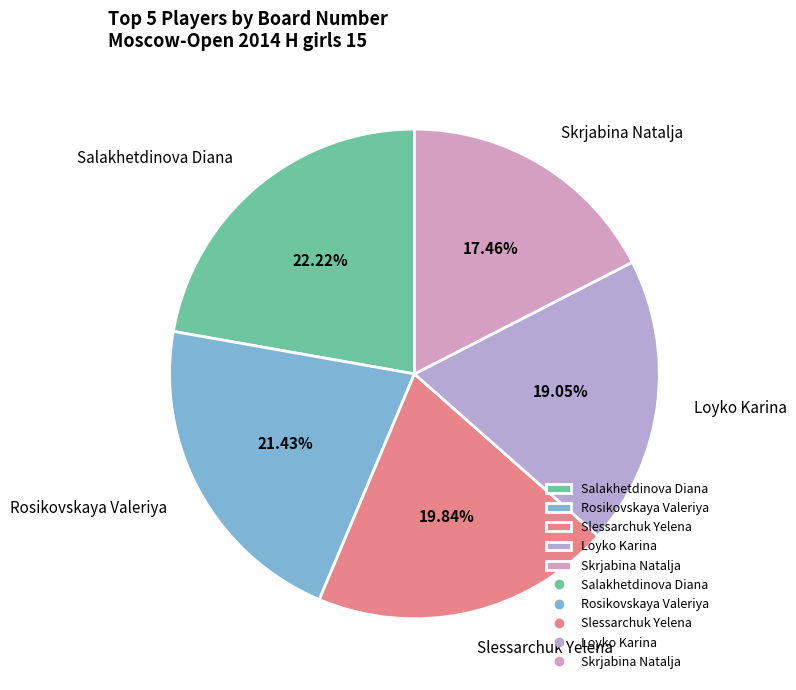

Does Salakhetdinova Diana represent more than half of the total?

No